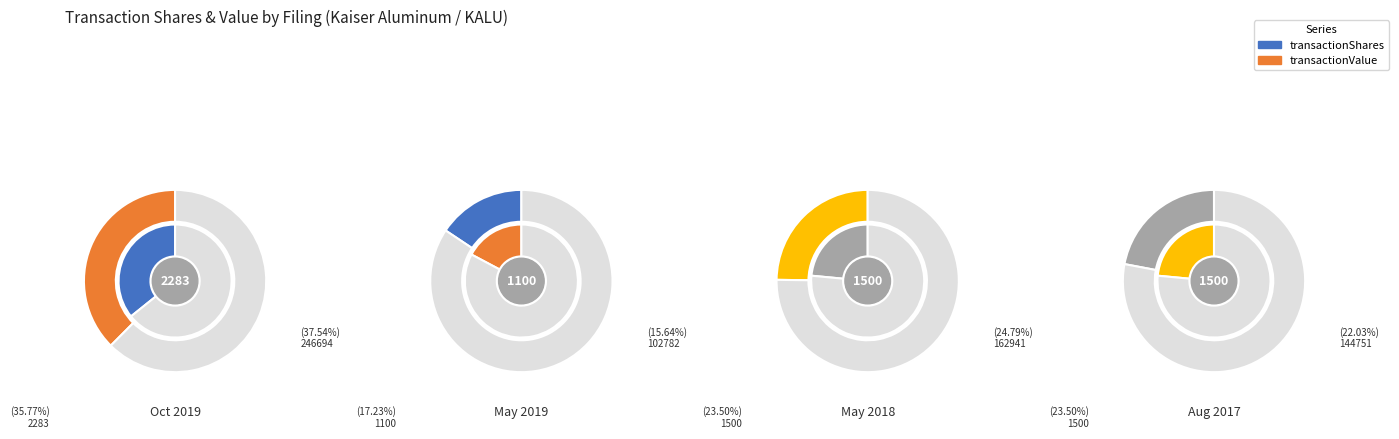

Count the number of slices in the pie.

4